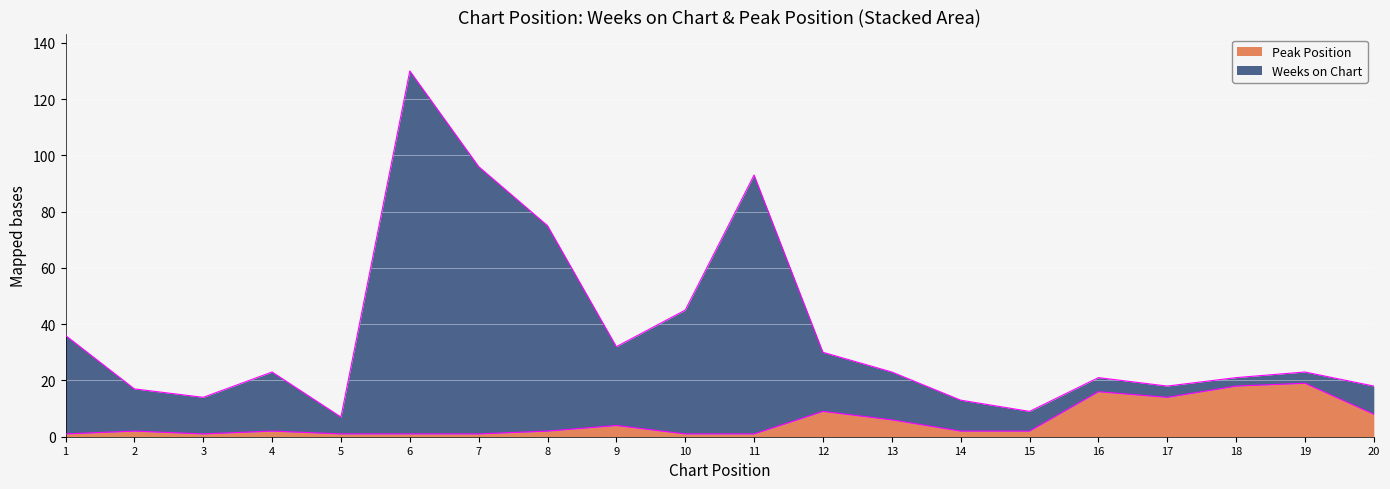

True or false: Peak Position has a value of 19 at 19.

True